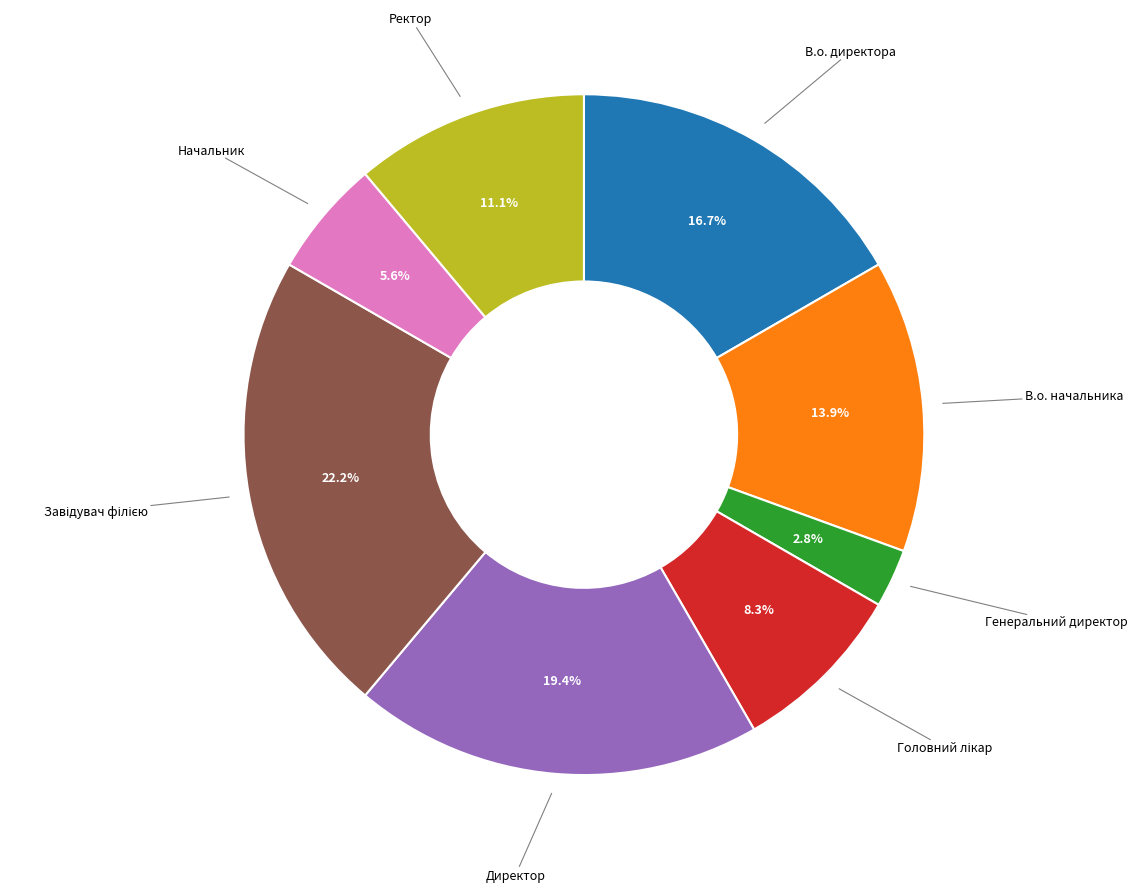

Is there any slice that represents more than half of the pie?

No